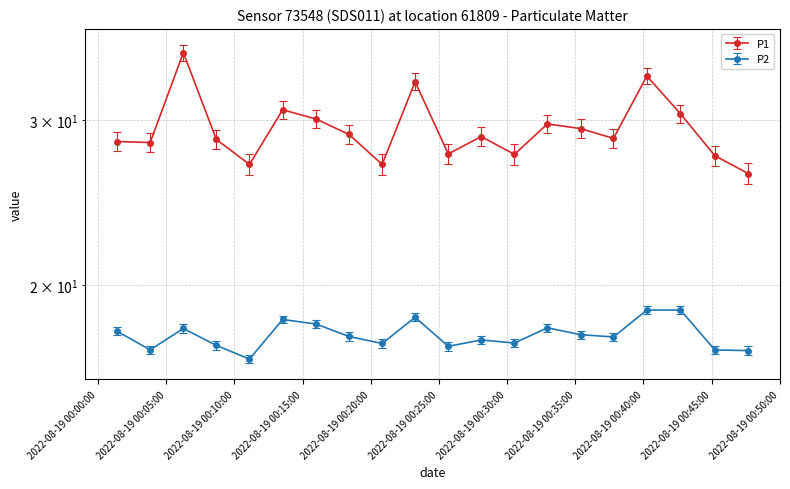

How many values in the P2 series exceed 17?

19